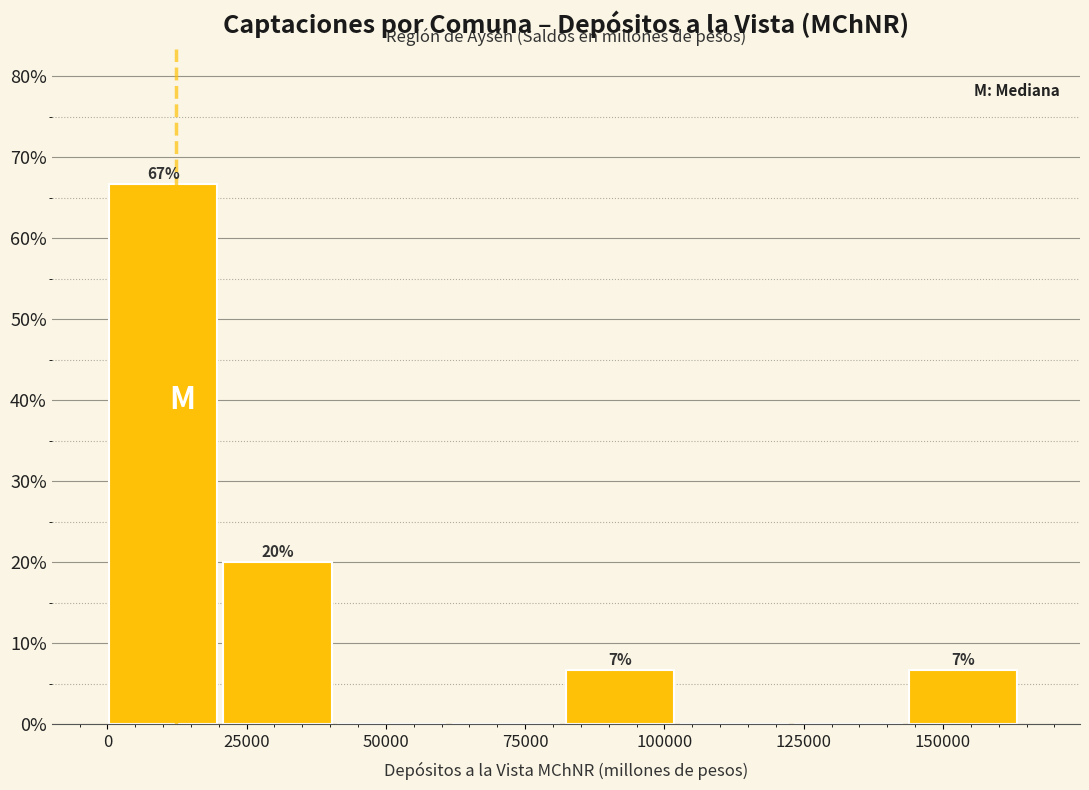

Over which range of the x-axis is the bar tallest?

0 to 20000